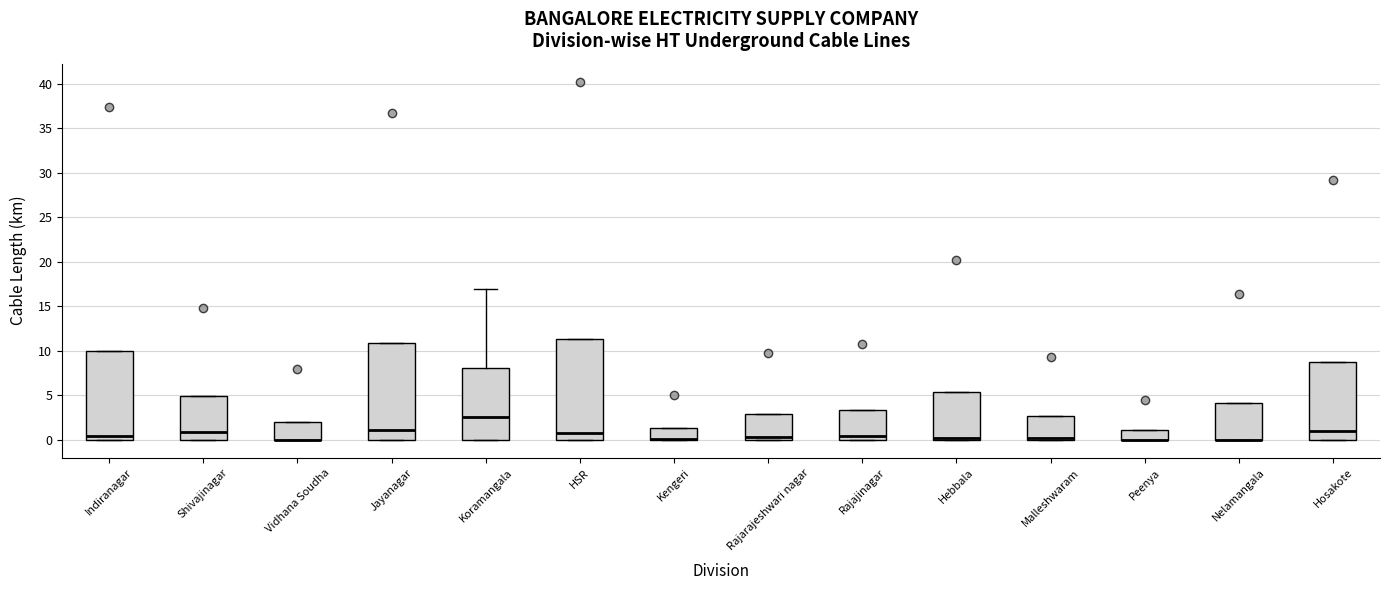

Where is the lower edge of the box for Indiranagar on the y-axis? The values are not printed on the chart, so give them approximately, as read against the axis.

0.0